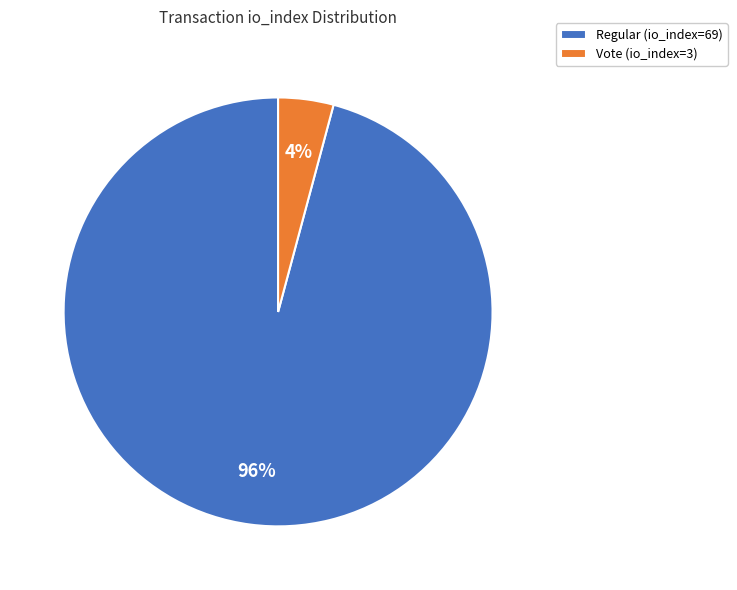

To the nearest percent, what portion does Regular (io_index=69) represent?

96%